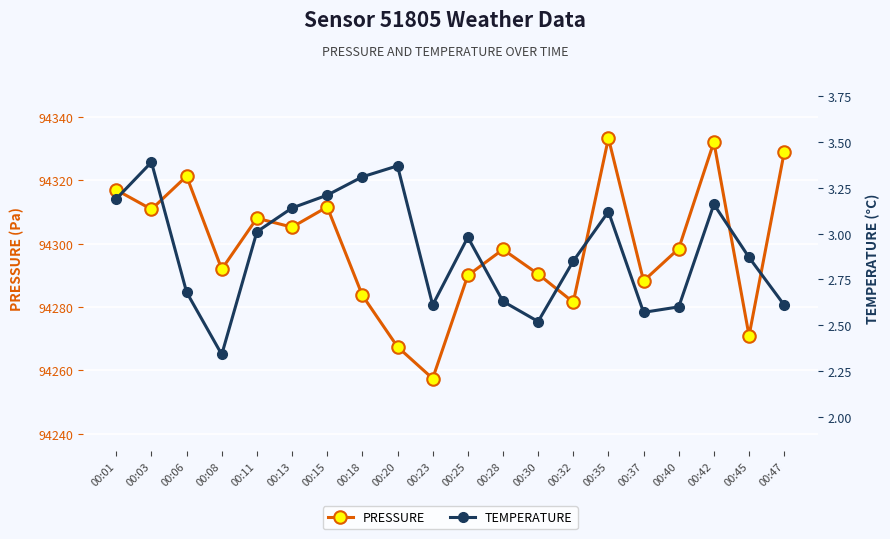

What is the difference between the second highest and second lowest values in the pressure series?

64.6